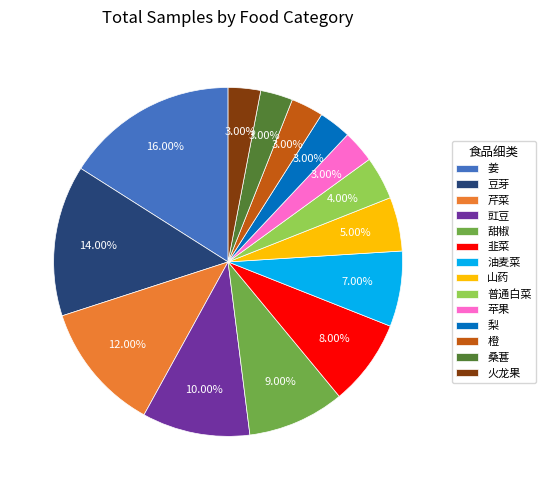

Count the number of slices in the pie.

14